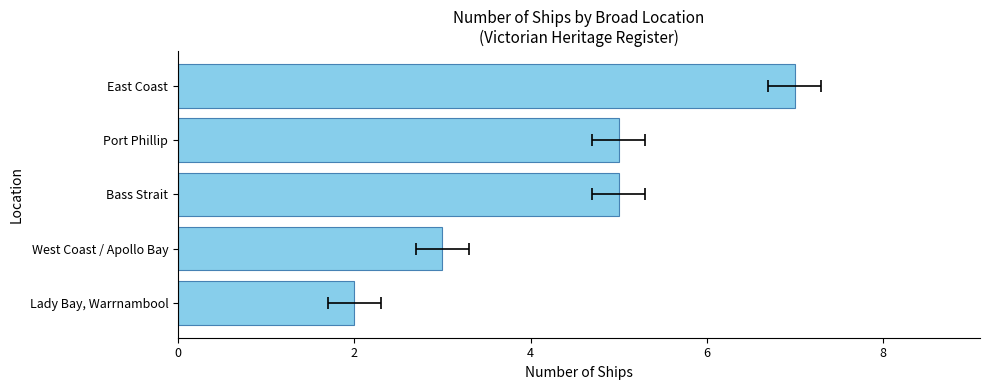

Reading left to right, transcribe all the data shown in this chart.

2	3	5	5	7